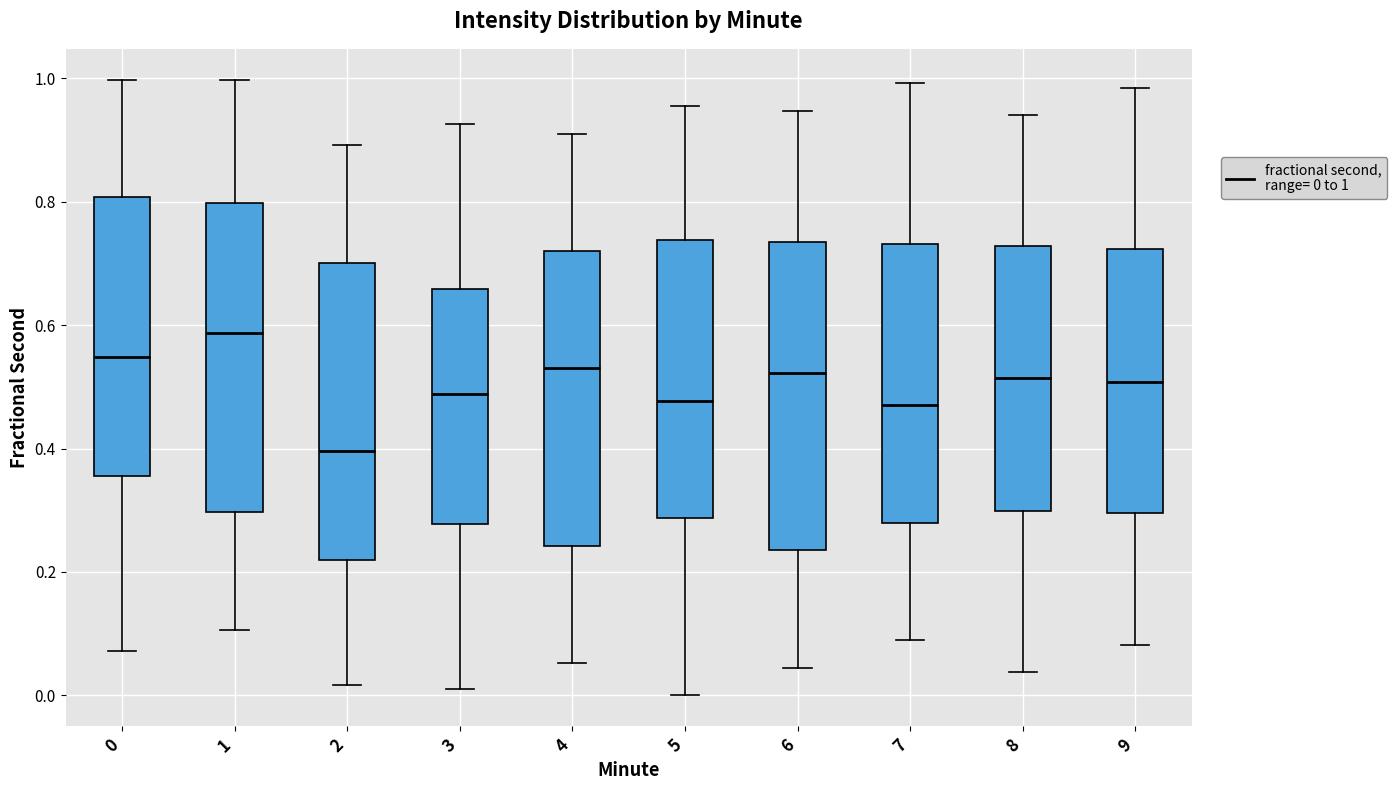

Reading left to right, transcribe this box plot: for each box, give where its median line is, the range the box spans, and where its two whiskers end, as read against the y-axis. The values are not printed on the chart, so give them approximately, as read against the axis.

0: median 0.54, box 0.36 to 0.80, whiskers 0.08 to 1.00
1: median 0.58, box 0.30 to 0.80, whiskers 0.10 to 1.00
2: median 0.40, box 0.22 to 0.70, whiskers 0.02 to 0.90
3: median 0.48, box 0.28 to 0.66, whiskers 0.00 to 0.92
4: median 0.52, box 0.24 to 0.72, whiskers 0.06 to 0.92
5: median 0.48, box 0.28 to 0.74, whiskers 0.00 to 0.96
6: median 0.52, box 0.24 to 0.74, whiskers 0.04 to 0.94
7: median 0.48, box 0.28 to 0.74, whiskers 0.08 to 1.00
8: median 0.52, box 0.30 to 0.72, whiskers 0.04 to 0.94
9: median 0.50, box 0.30 to 0.72, whiskers 0.08 to 0.98